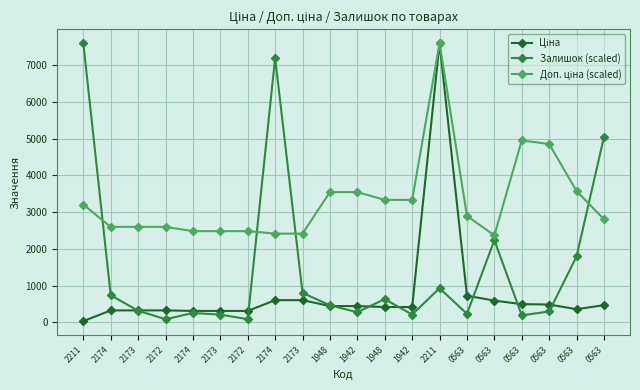

What is the minimum value shown in the chart?

32.0